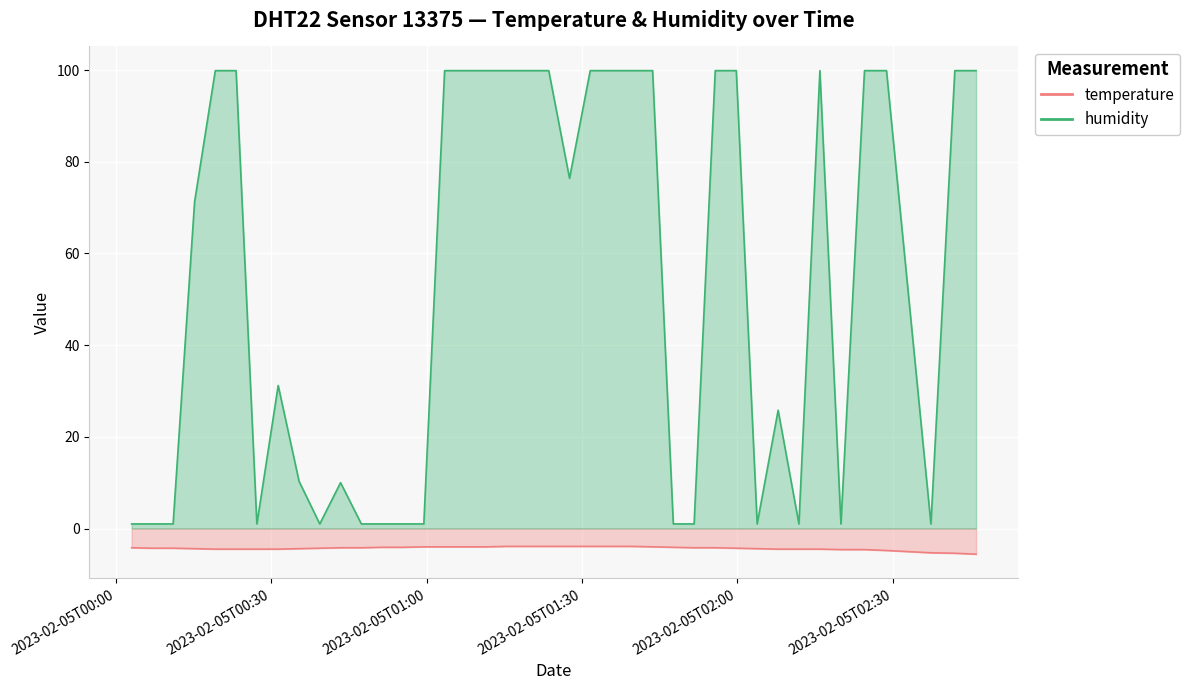

Reading right to left, list all the values displayed in this chart.

temperature: 2023-02-05T02:46:08=-5.6	2023-02-05T02:42:01=-5.4	2023-02-05T02:37:24=-5.3	2023-02-05T02:28:49=-4.8	2023-02-05T02:24:34=-4.6	2023-02-05T02:20:01=-4.6	2023-02-05T02:15:57=-4.5	2023-02-05T02:11:54=-4.5	2023-02-05T02:07:53=-4.5	2023-02-05T02:03:50=-4.4	2023-02-05T01:59:48=-4.3	2023-02-05T01:55:44=-4.2	2023-02-05T01:51:39=-4.2	2023-02-05T01:47:38=-4.1	2023-02-05T01:43:38=-4.0	2023-02-05T01:39:37=-3.9	2023-02-05T01:35:36=-3.9	2023-02-05T01:31:35=-3.9	2023-02-05T01:27:35=-3.9	2023-02-05T01:23:34=-3.9	2023-02-05T01:19:33=-3.9	2023-02-05T01:15:30=-3.9	2023-02-05T01:11:28=-4.0	2023-02-05T01:07:27=-4.0	2023-02-05T01:03:27=-4.0	2023-02-05T00:59:26=-4.0	2023-02-05T00:55:25=-4.1	2023-02-05T00:51:23=-4.1	2023-02-05T00:47:22=-4.2	2023-02-05T00:43:21=-4.2	2023-02-05T00:39:20=-4.3	2023-02-05T00:35:20=-4.4	2023-02-05T00:31:18=-4.5	2023-02-05T00:27:11=-4.5	2023-02-05T00:23:10=-4.5	2023-02-05T00:19:09=-4.5	2023-02-05T00:15:09=-4.4	2023-02-05T00:11:00=-4.3	2023-02-05T00:06:59=-4.3	2023-02-05T00:02:59=-4.2
humidity: 2023-02-05T02:46:08=99.9	2023-02-05T02:42:01=99.9	2023-02-05T02:37:24=1.0	2023-02-05T02:28:49=99.9	2023-02-05T02:24:34=99.9	2023-02-05T02:20:01=1.0	2023-02-05T02:15:57=99.9	2023-02-05T02:11:54=1.0	2023-02-05T02:07:53=25.8	2023-02-05T02:03:50=1.0	2023-02-05T01:59:48=99.9	2023-02-05T01:55:44=99.9	2023-02-05T01:51:39=1.0	2023-02-05T01:47:38=1.0	2023-02-05T01:43:38=99.9	2023-02-05T01:39:37=99.9	2023-02-05T01:35:36=99.9	2023-02-05T01:31:35=99.9	2023-02-05T01:27:35=76.4	2023-02-05T01:23:34=99.9	2023-02-05T01:19:33=99.9	2023-02-05T01:15:30=99.9	2023-02-05T01:11:28=99.9	2023-02-05T01:07:27=99.9	2023-02-05T01:03:27=99.9	2023-02-05T00:59:26=1.0	2023-02-05T00:55:25=1.0	2023-02-05T00:51:23=1.0	2023-02-05T00:47:22=1.0	2023-02-05T00:43:21=10.0	2023-02-05T00:39:20=1.0	2023-02-05T00:35:20=10.3	2023-02-05T00:31:18=31.2	2023-02-05T00:27:11=1.0	2023-02-05T00:23:10=99.9	2023-02-05T00:19:09=99.9	2023-02-05T00:15:09=71.3	2023-02-05T00:11:00=1.0	2023-02-05T00:06:59=1.0	2023-02-05T00:02:59=1.0